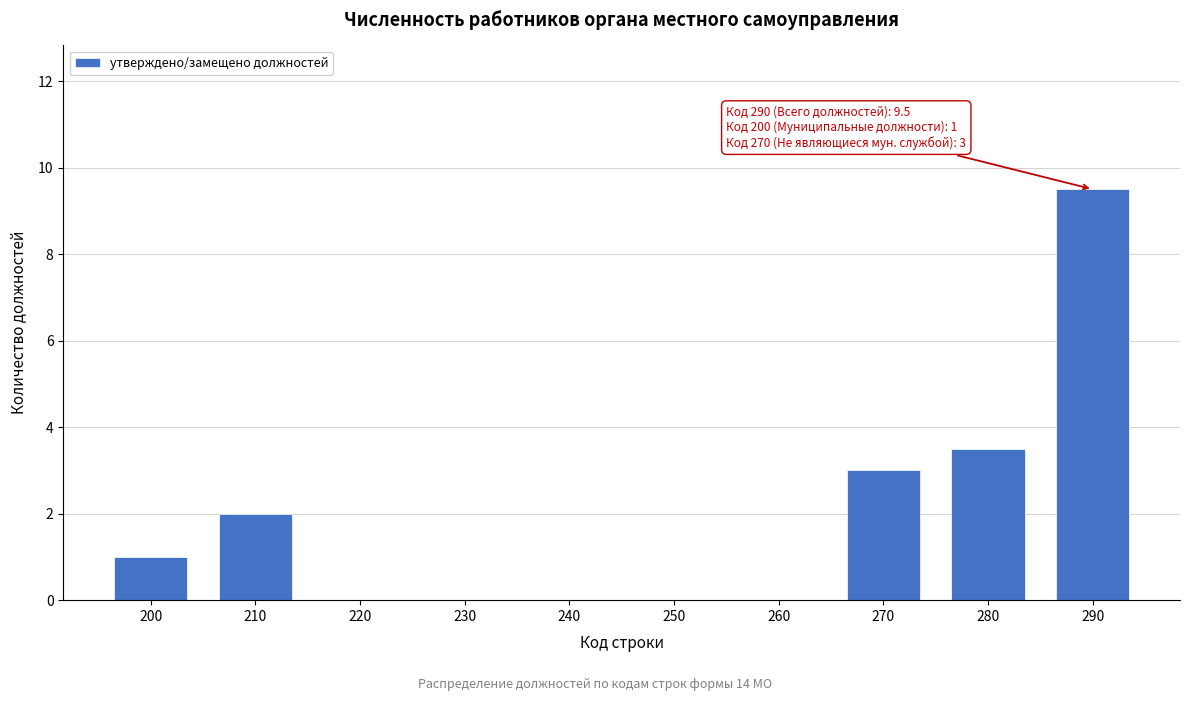

Reading right to left, extract all data points from this chart.

290=9.5	280=3.5	270=3.0	260=0.0	250=0.0	240=0.0	230=0.0	220=0.0	210=2.0	200=1.0